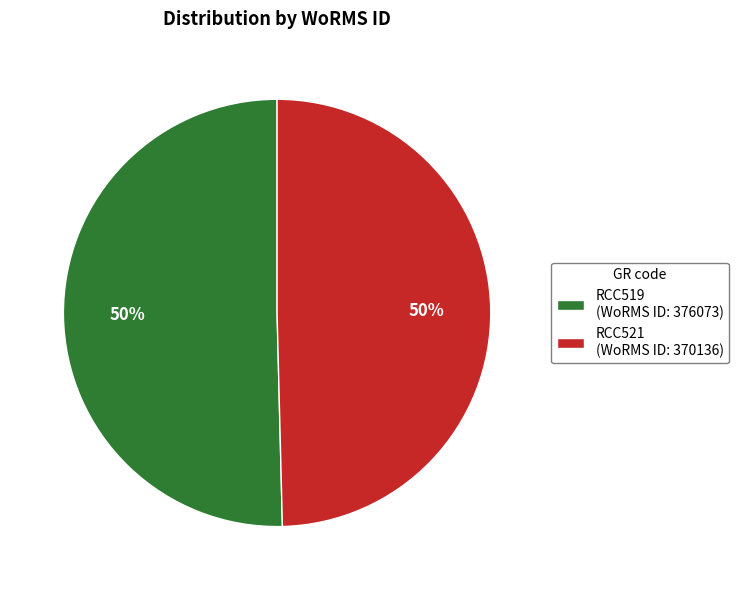

The RCC519 (WoRMS ID: 376073) slice represents 39% of the pie. True or false?

False